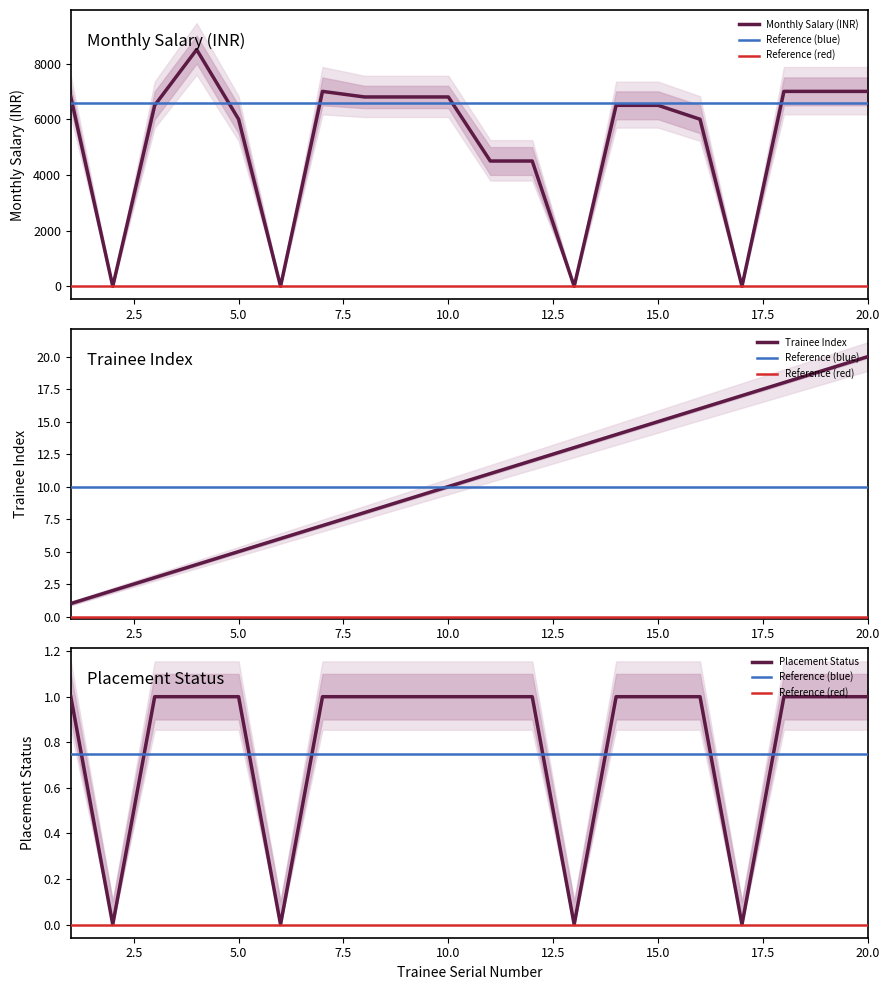

What is the difference between the Salary Lower values at 17 and 12?

4000